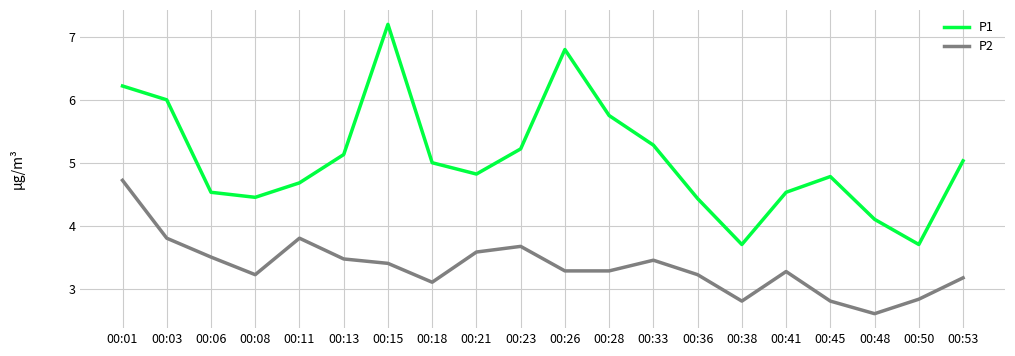

What are all the series names shown in the legend?

P1, P2